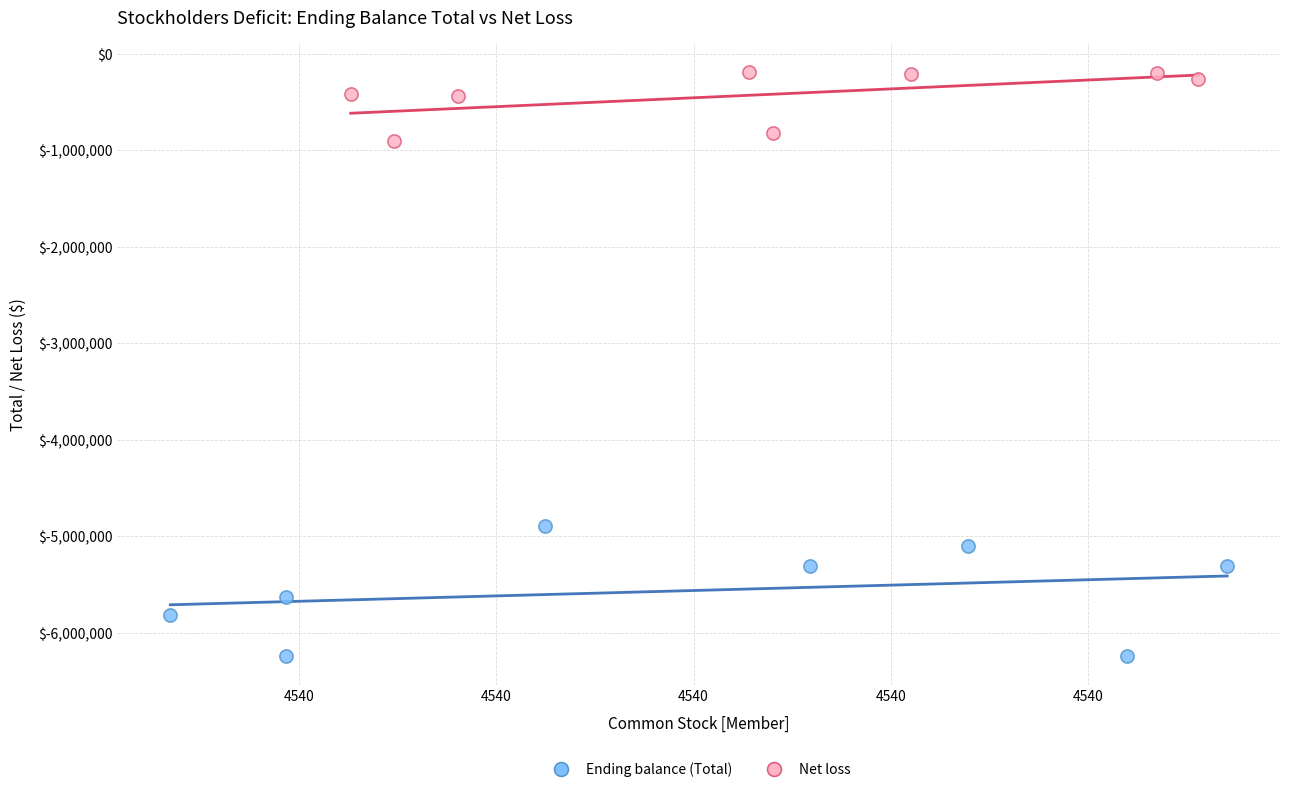

Which series has the largest Y range (max minus min)?

Ending balance (Total)